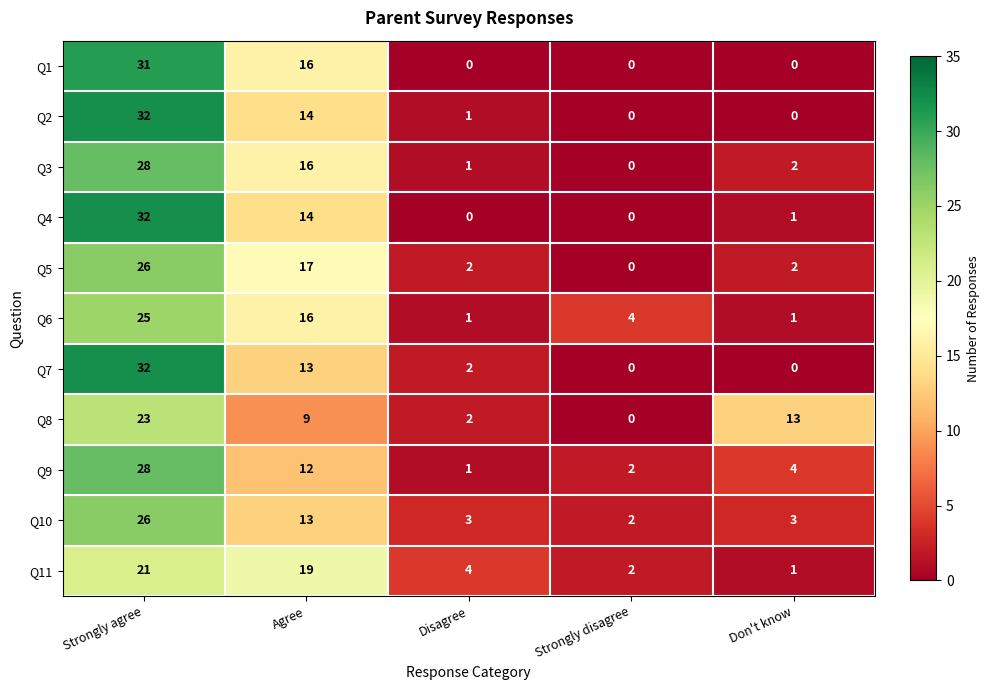

What is the difference between the highest and lowest values at Strongly agree?

11